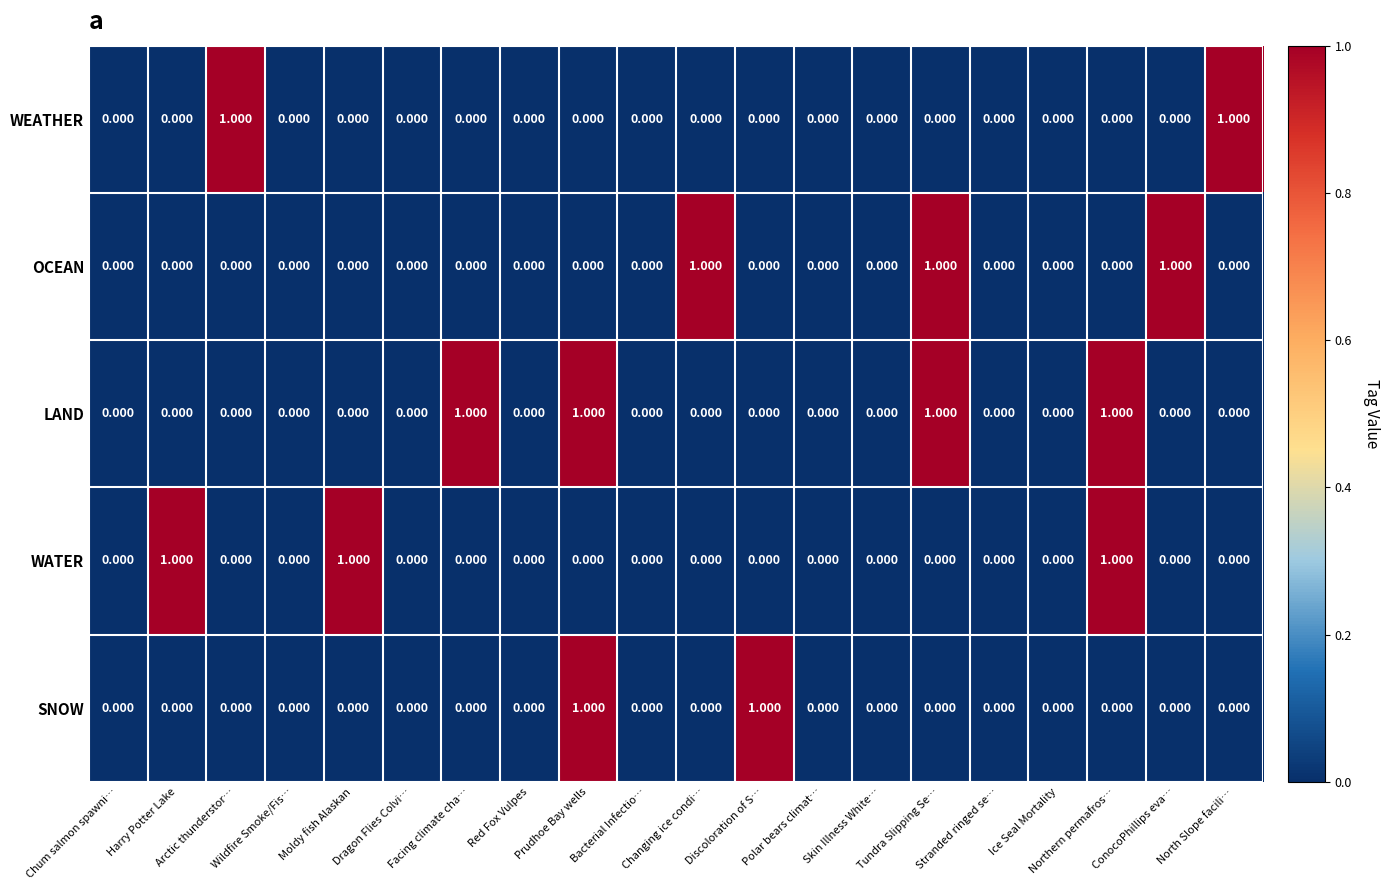

Reading left to right, extract all data points from this chart.

WEATHER: Chum salmon spawni…=0	Harry Potter Lake=0	Arctic thunderstor…=1	Wildfire Smoke/Fis…=0	Moldy fish Alaskan=0	Dragon Flies Colvi…=0	Facing climate cha…=0	Red Fox Vulpes=0	Prudhoe Bay wells=0	Bacterial Infectio…=0	Changing ice condi…=0	Discoloration of S…=0	Polar bears climat…=0	Skin Illness White…=0	Tundra Slipping Se…=0	Stranded ringed se…=0	Ice Seal Mortality=0	Northern permafros…=0	ConocoPhillips eva…=0	North Slope facili…=1
OCEAN: Chum salmon spawni…=0	Harry Potter Lake=0	Arctic thunderstor…=0	Wildfire Smoke/Fis…=0	Moldy fish Alaskan=0	Dragon Flies Colvi…=0	Facing climate cha…=0	Red Fox Vulpes=0	Prudhoe Bay wells=0	Bacterial Infectio…=0	Changing ice condi…=1	Discoloration of S…=0	Polar bears climat…=0	Skin Illness White…=0	Tundra Slipping Se…=1	Stranded ringed se…=0	Ice Seal Mortality=0	Northern permafros…=0	ConocoPhillips eva…=1	North Slope facili…=0
LAND: Chum salmon spawni…=0	Harry Potter Lake=0	Arctic thunderstor…=0	Wildfire Smoke/Fis…=0	Moldy fish Alaskan=0	Dragon Flies Colvi…=0	Facing climate cha…=1	Red Fox Vulpes=0	Prudhoe Bay wells=1	Bacterial Infectio…=0	Changing ice condi…=0	Discoloration of S…=0	Polar bears climat…=0	Skin Illness White…=0	Tundra Slipping Se…=1	Stranded ringed se…=0	Ice Seal Mortality=0	Northern permafros…=1	ConocoPhillips eva…=0	North Slope facili…=0
WATER: Chum salmon spawni…=0	Harry Potter Lake=1	Arctic thunderstor…=0	Wildfire Smoke/Fis…=0	Moldy fish Alaskan=1	Dragon Flies Colvi…=0	Facing climate cha…=0	Red Fox Vulpes=0	Prudhoe Bay wells=0	Bacterial Infectio…=0	Changing ice condi…=0	Discoloration of S…=0	Polar bears climat…=0	Skin Illness White…=0	Tundra Slipping Se…=0	Stranded ringed se…=0	Ice Seal Mortality=0	Northern permafros…=1	ConocoPhillips eva…=0	North Slope facili…=0
SNOW: Chum salmon spawni…=0	Harry Potter Lake=0	Arctic thunderstor…=0	Wildfire Smoke/Fis…=0	Moldy fish Alaskan=0	Dragon Flies Colvi…=0	Facing climate cha…=0	Red Fox Vulpes=0	Prudhoe Bay wells=1	Bacterial Infectio…=0	Changing ice condi…=0	Discoloration of S…=1	Polar bears climat…=0	Skin Illness White…=0	Tundra Slipping Se…=0	Stranded ringed se…=0	Ice Seal Mortality=0	Northern permafros…=0	ConocoPhillips eva…=0	North Slope facili…=0